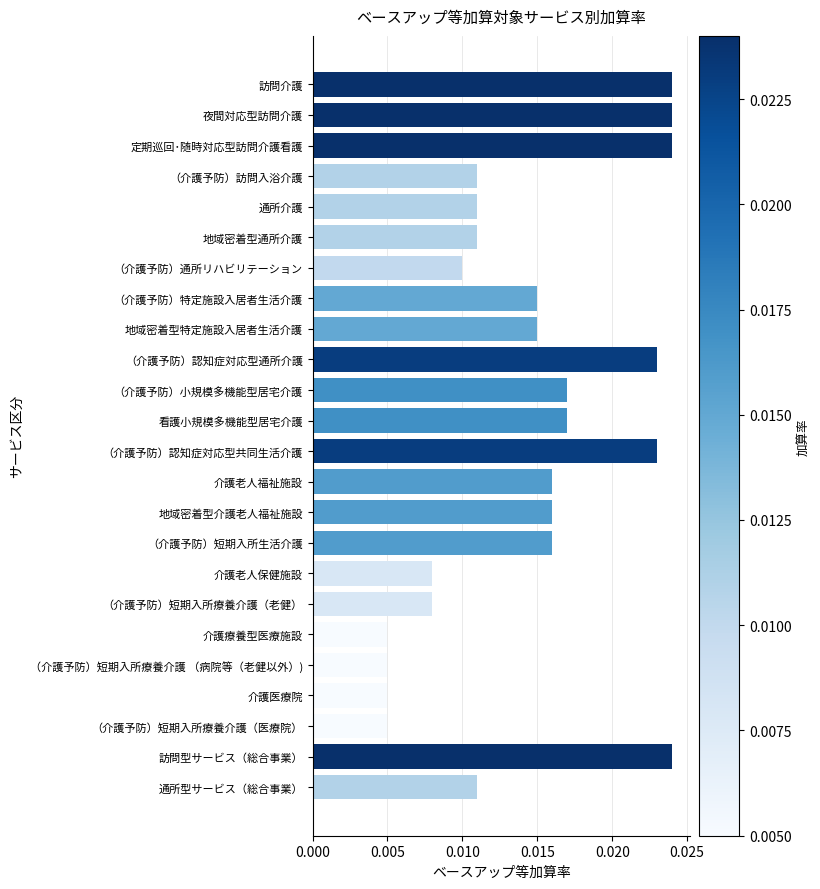

Between 訪問介護 and （介護予防）通所リハビリテーション, which is larger?

訪問介護